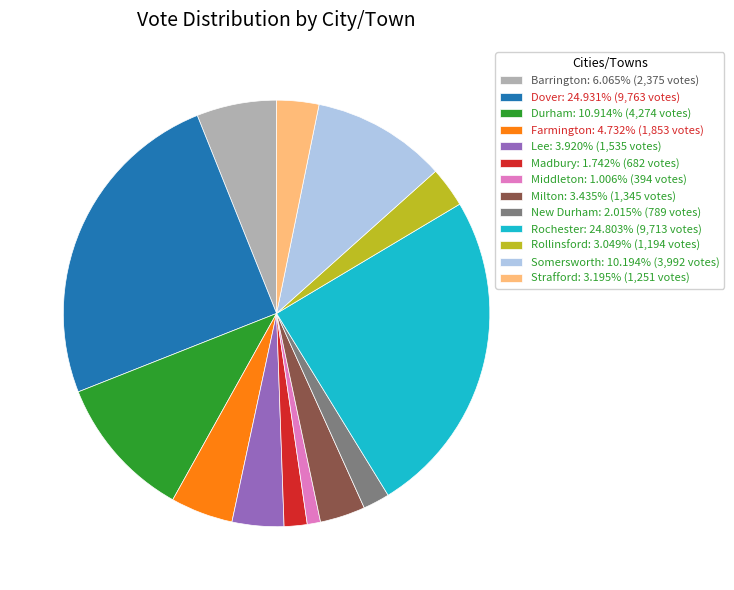

Combined, do Strafford: 3.195% (1,251 votes) and Farmington: 4.732% (1,853 votes) account for over 50%?

No